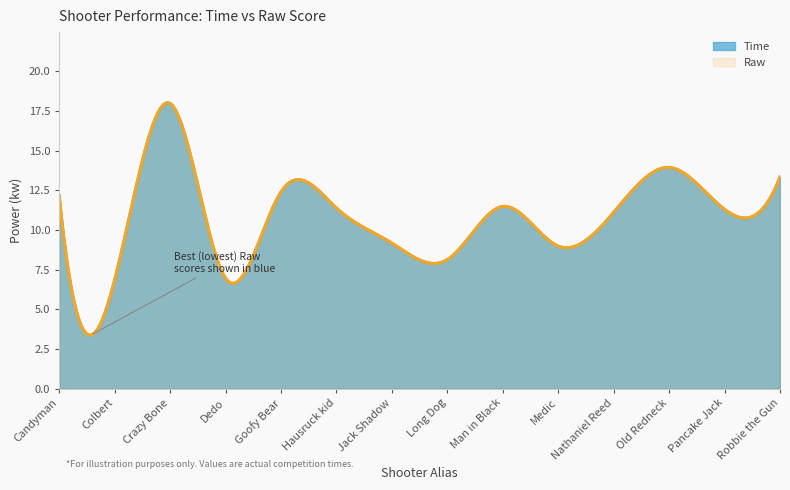

True or false: Time and Raw cross at least once.

False